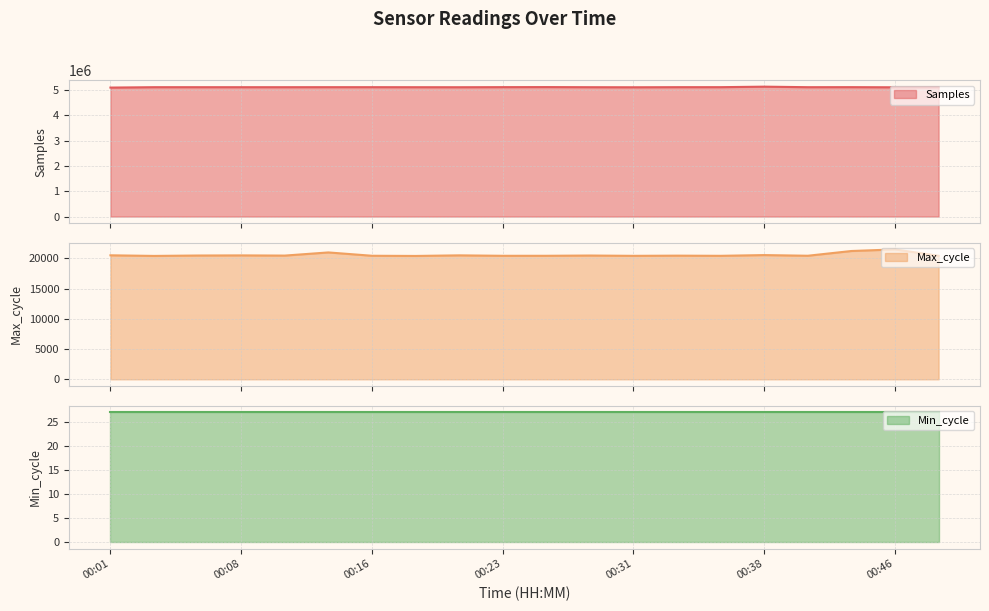

What is the maximum value for Samples?

5135229